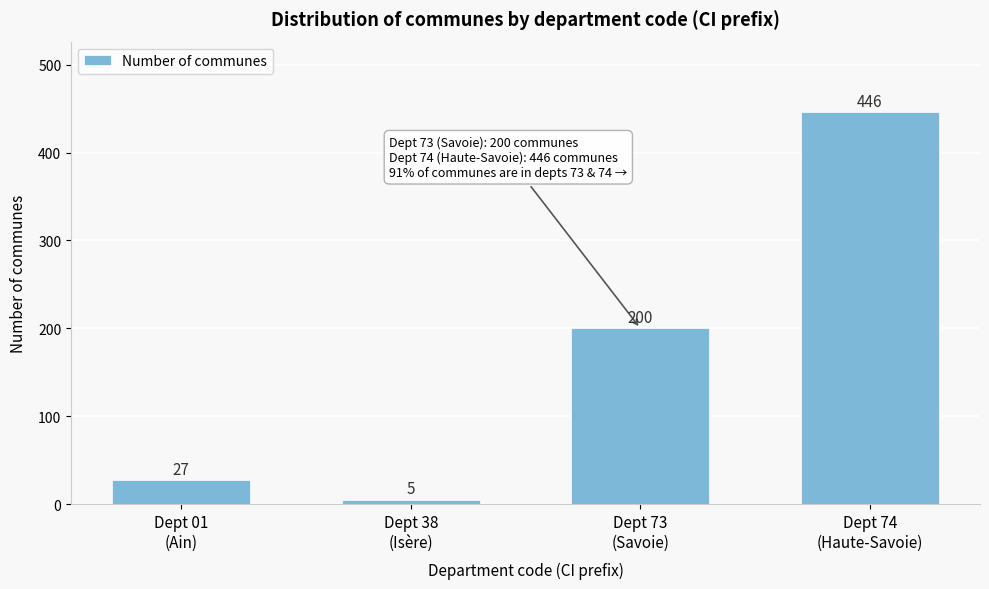

Reading left to right, what are all the values shown in this chart?

27	5	200	446